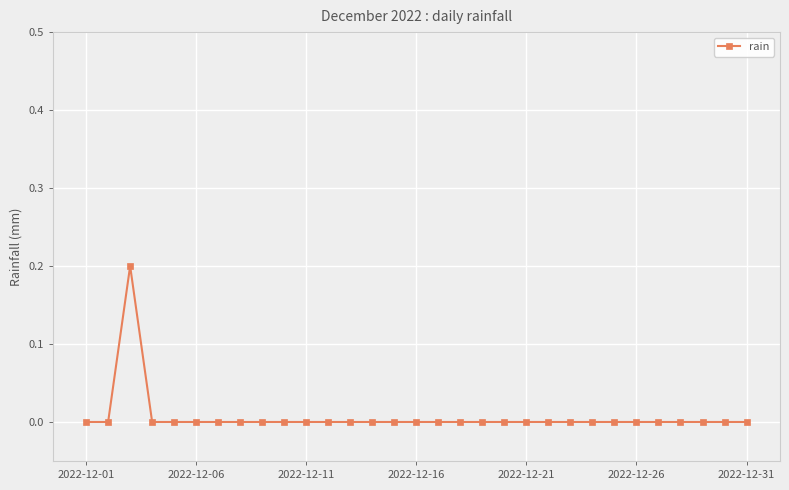

True or false: the data has more than 0 interior local peaks.

True